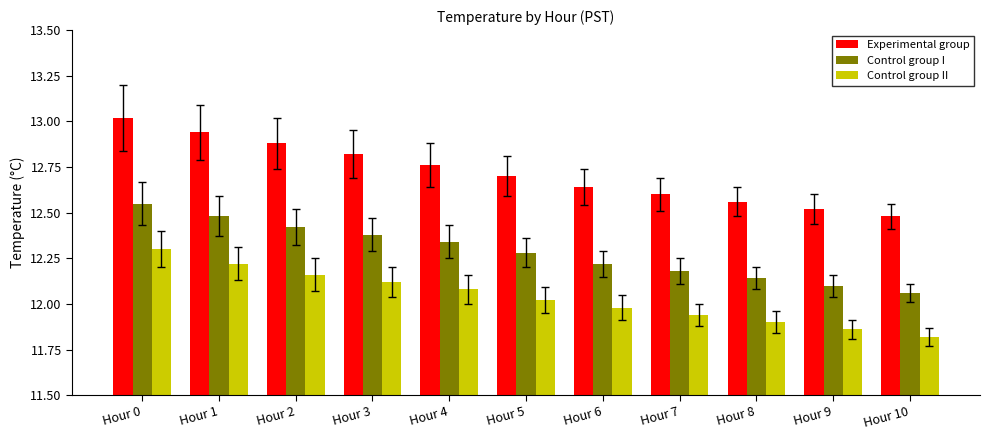

Which series has the largest range (max minus min)?

Experimental group